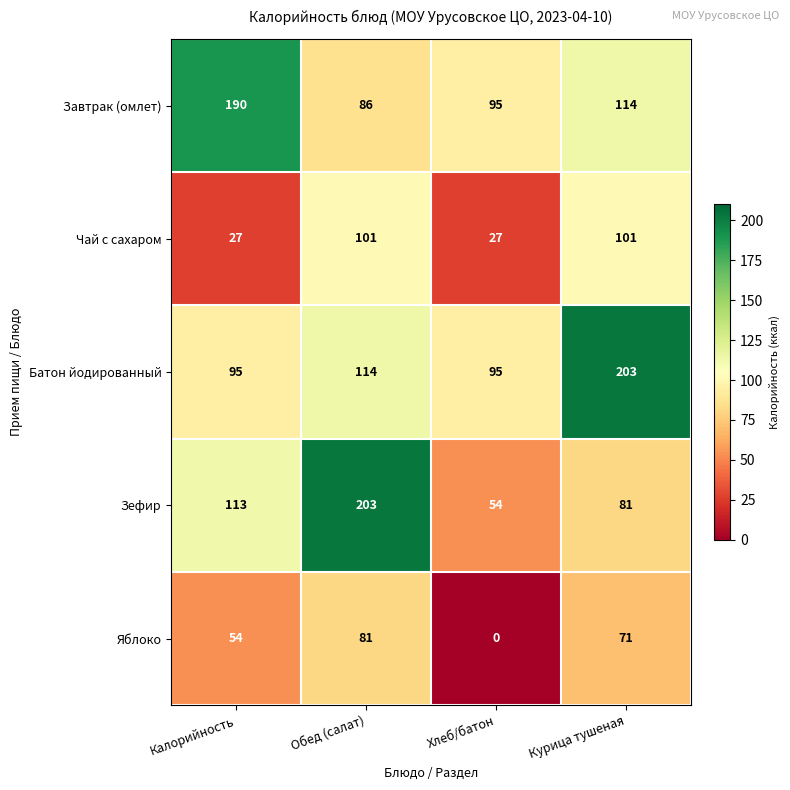

What is the spread (max minus min) of values at Хлеб/батон?

95